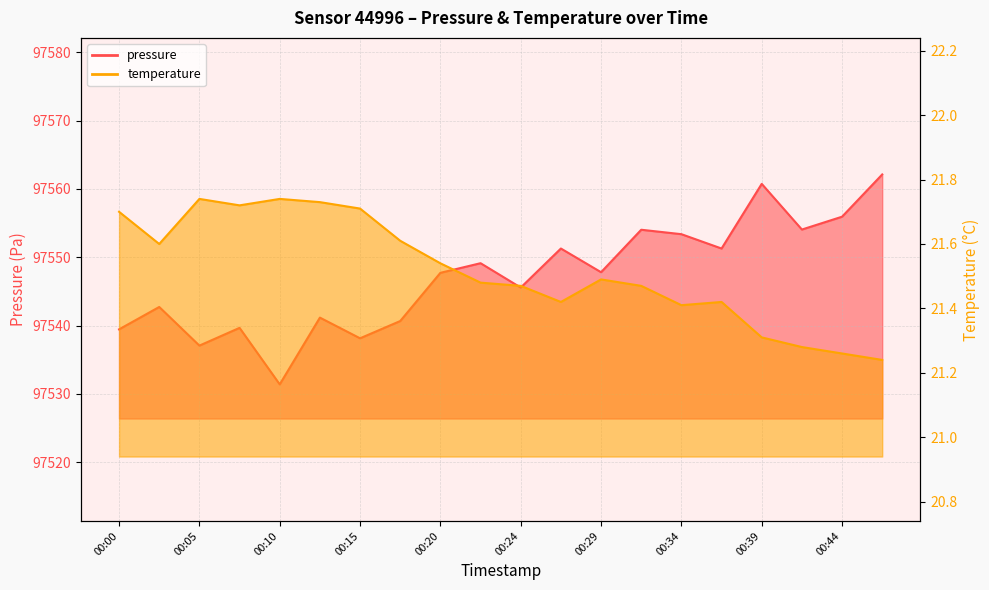

True or false: pressure and temperature cross at least once.

False